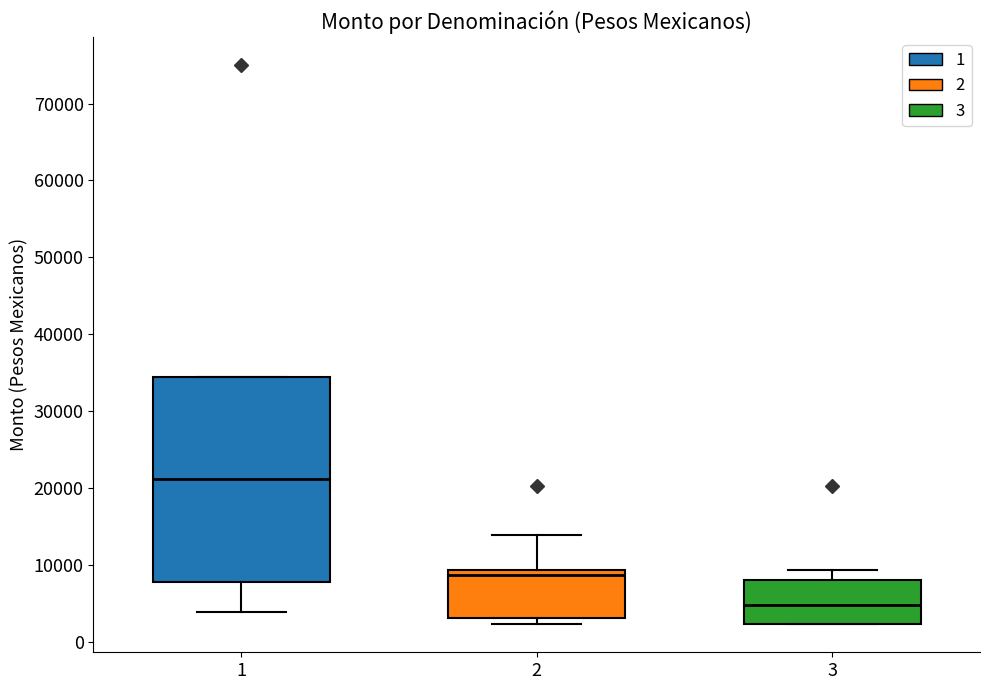

Which box has the lowest median line?

3